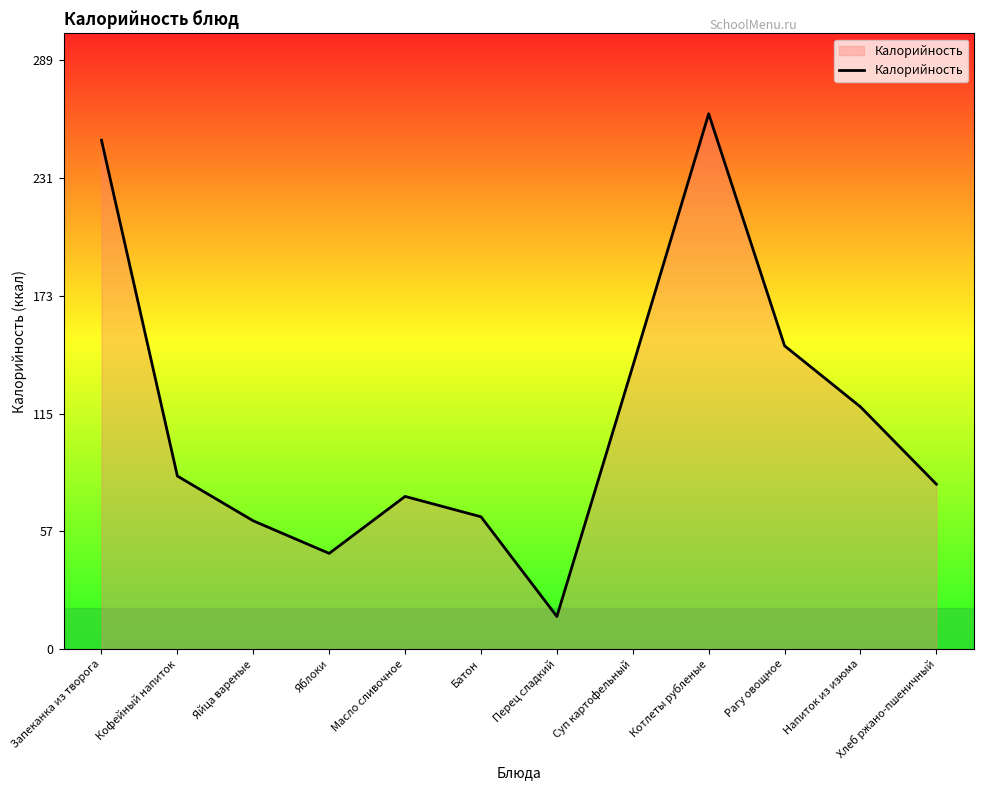

The value at Напиток из изюма is 195. True or false?

False